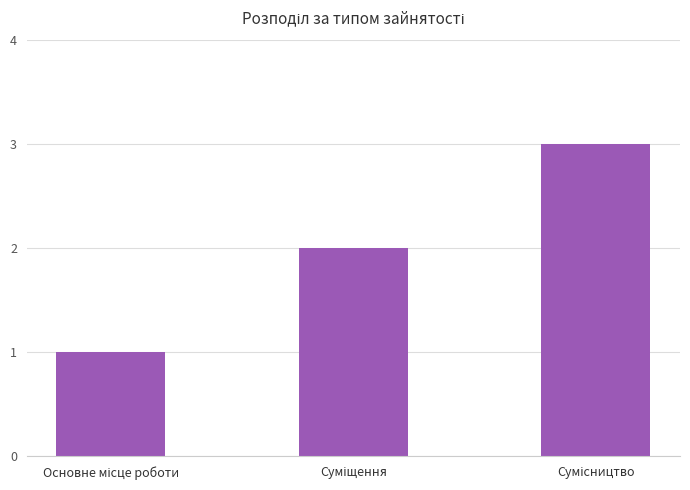

What is the maximum value shown in the chart?

3